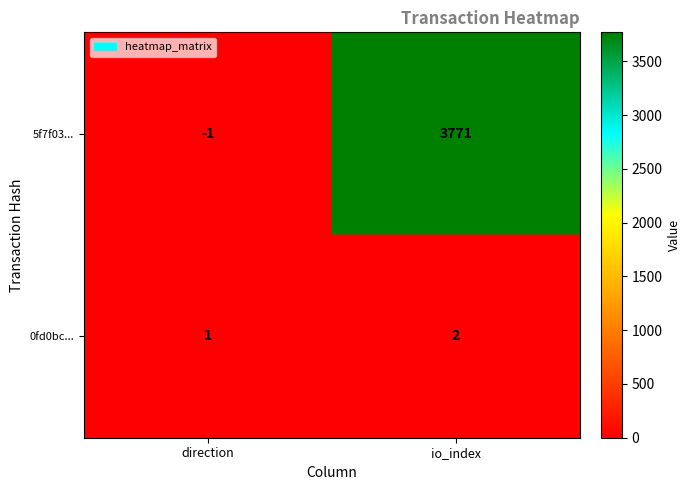

Is it true that 5f7f03... equals 2106 at io_index?

False